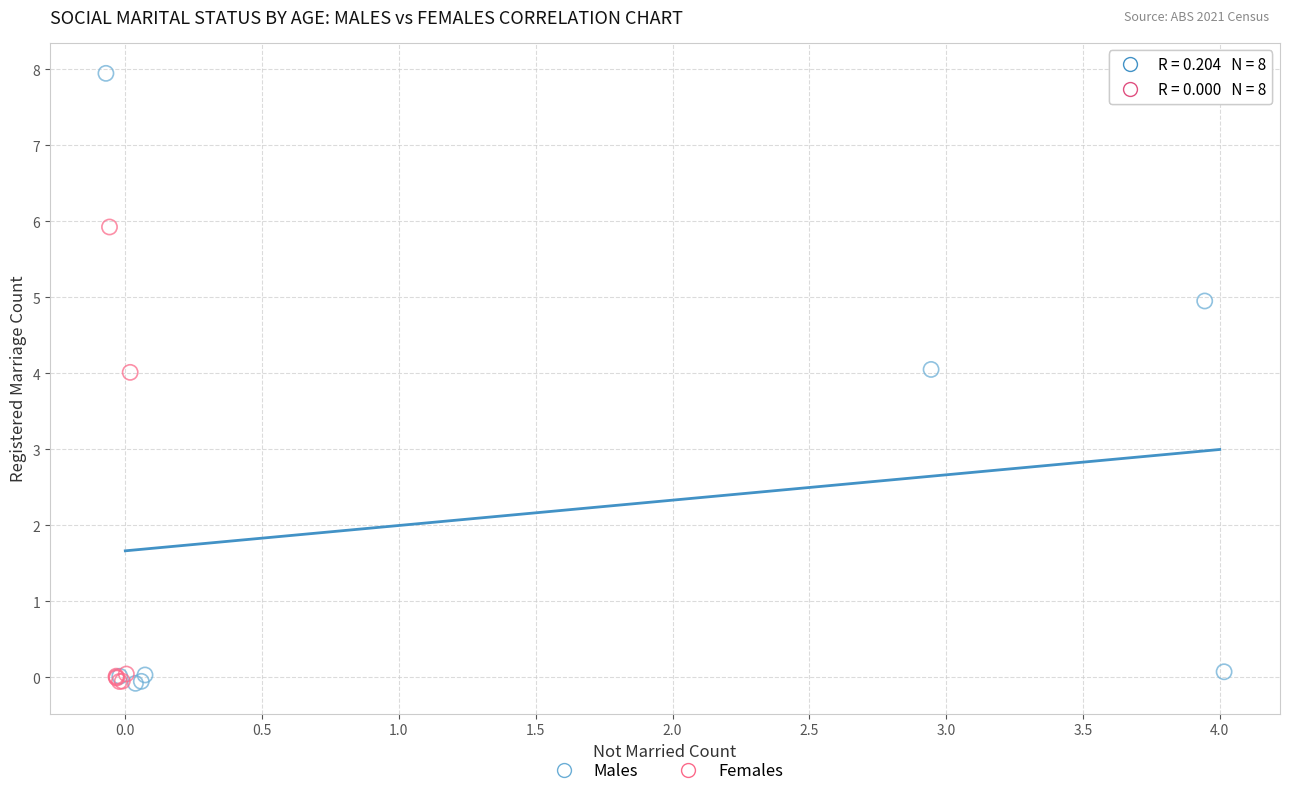

Which series reaches the maximum Y coordinate?

Males